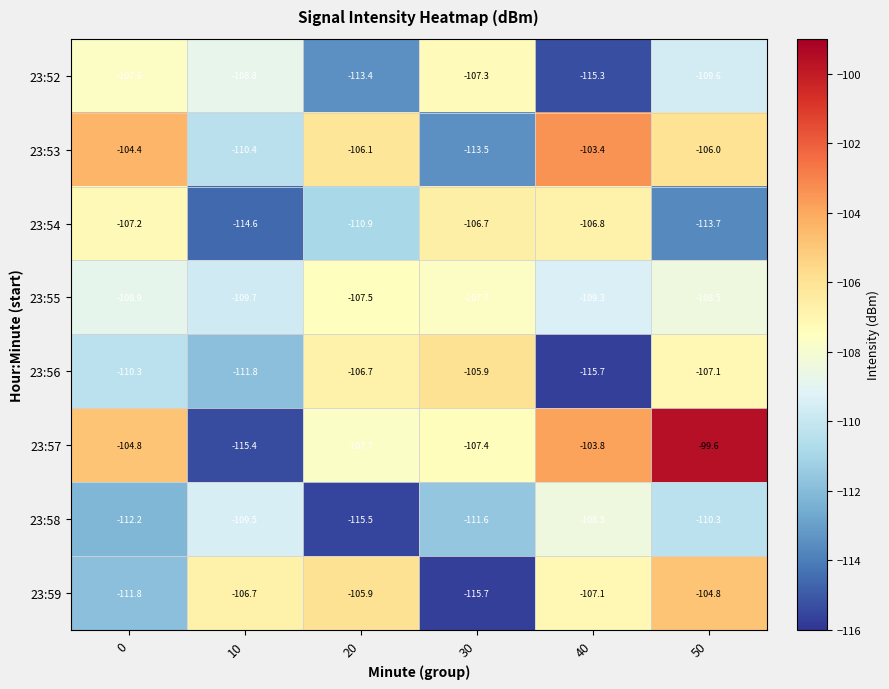

At which label is 23:55 closest to -108?

30